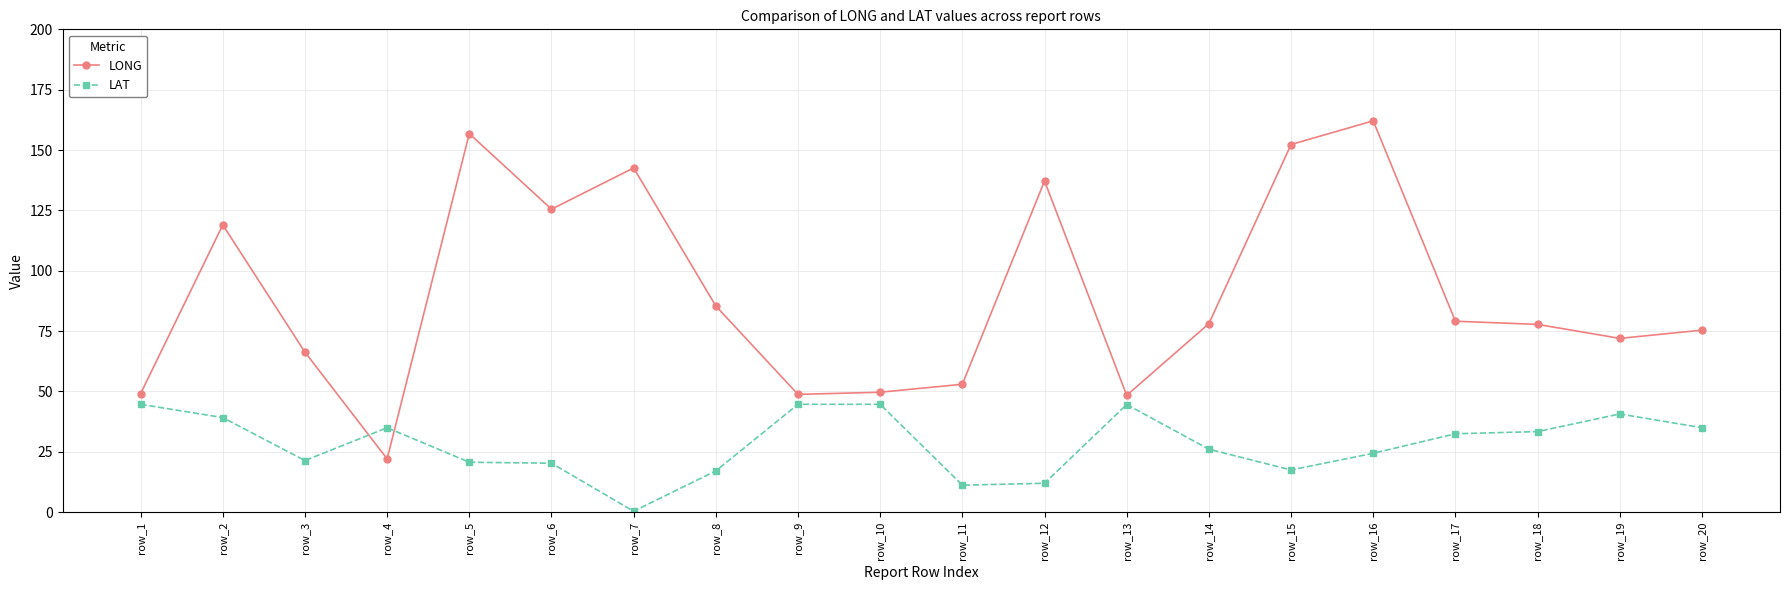

True or false: LAT has a value of 44.6 at row_13.

True